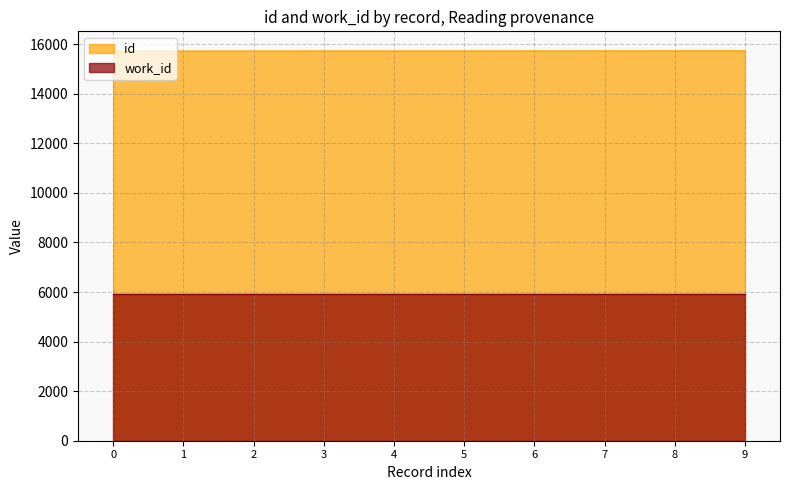

What is the minimum value shown in the chart?

5925